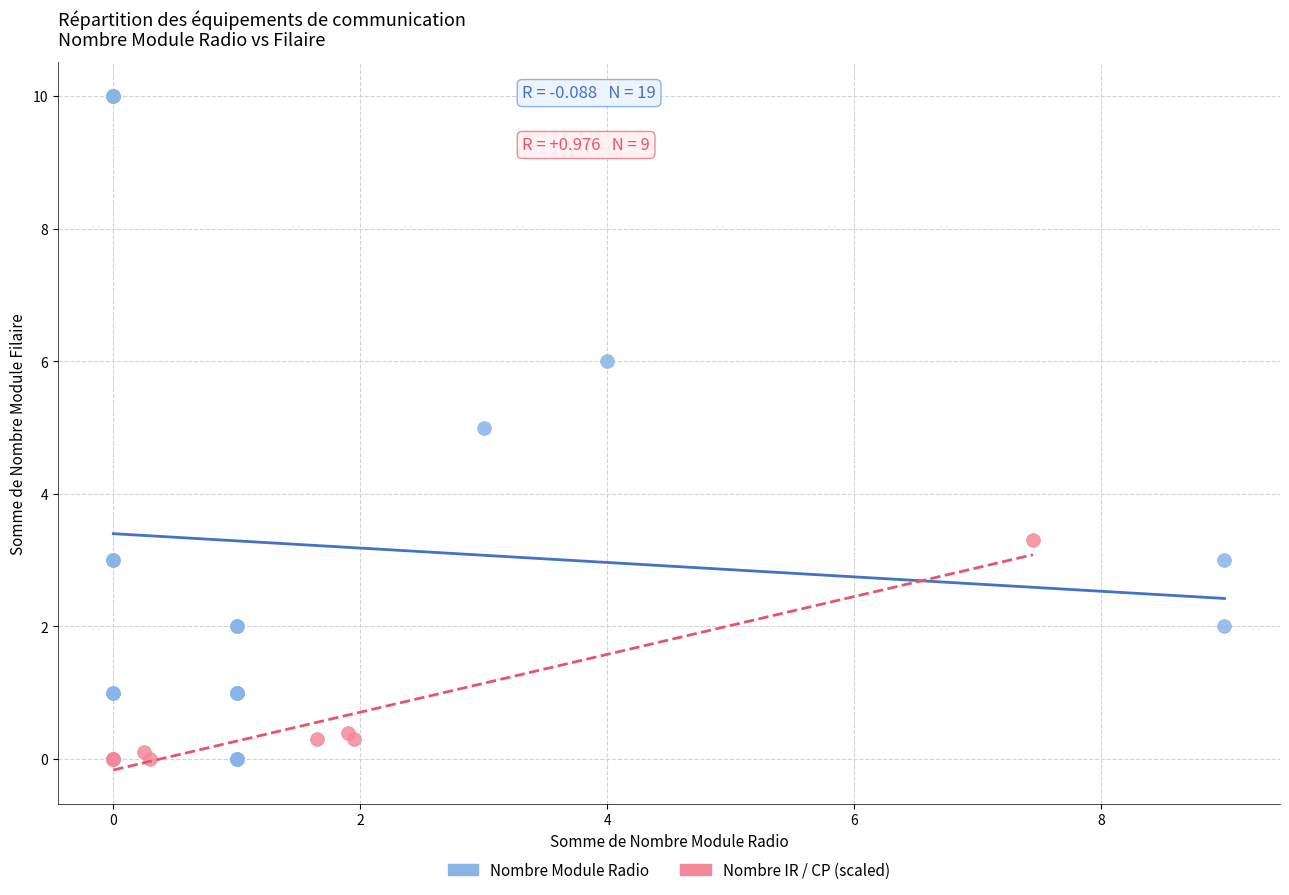

Which series reaches the maximum Y coordinate?

Nombre Module Radio